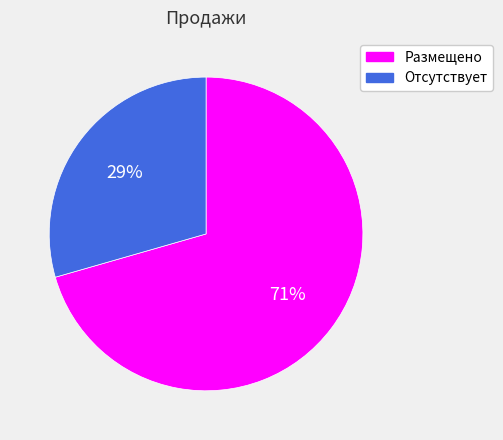

Is it true that Размещено is 79% of the pie?

False